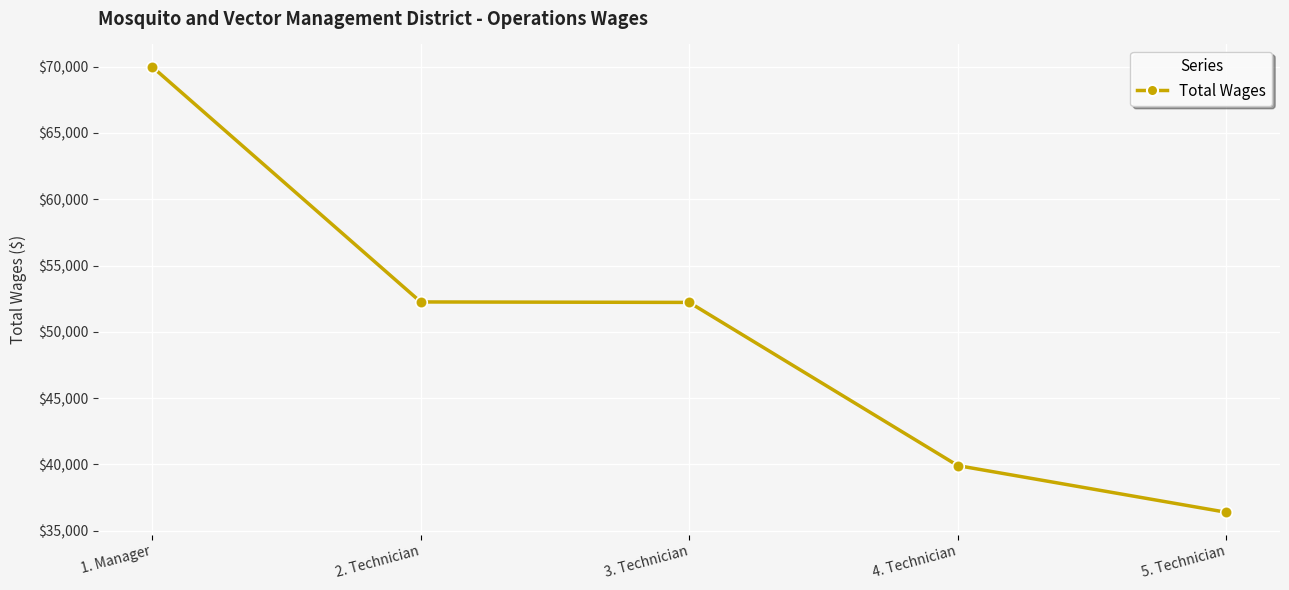

What is the ratio of the value at 4. Technician to the value at 1. Manager?

0.6